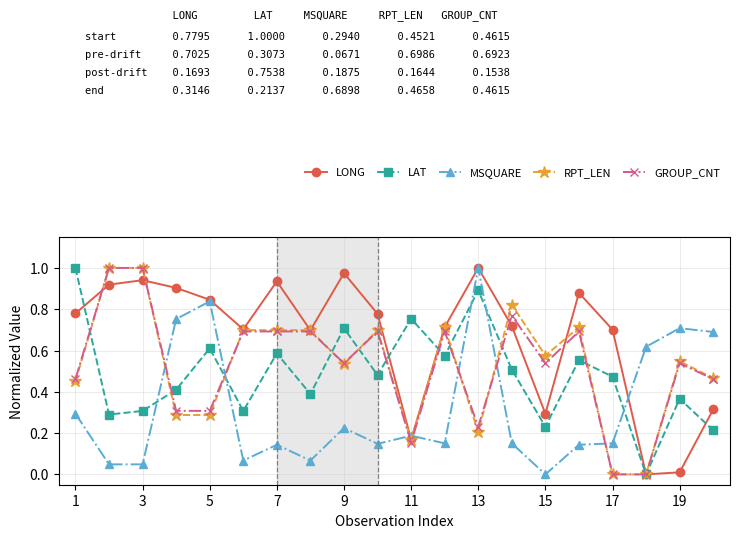

Which series has the largest total across all categories?

LONG